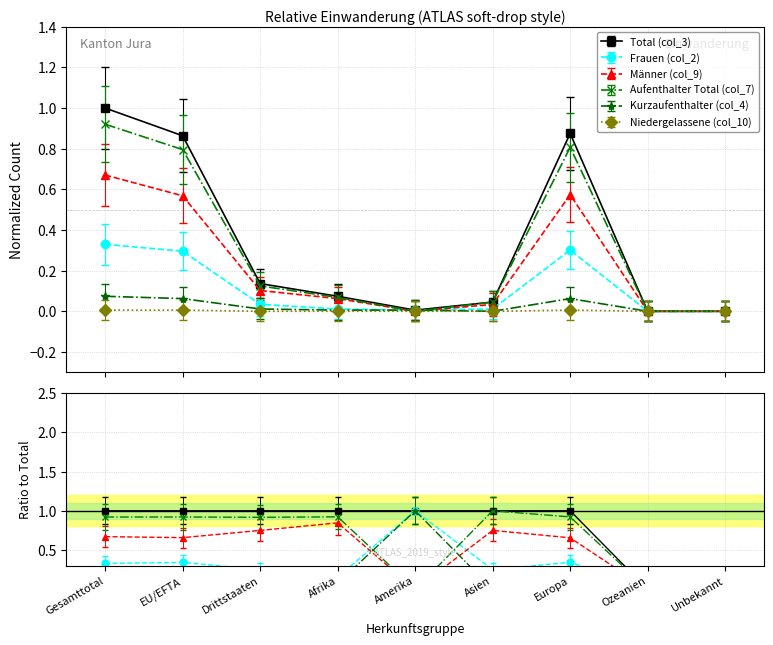

What value does the Niedergelassene (col_10) series have at Ozeanien?

-0.1